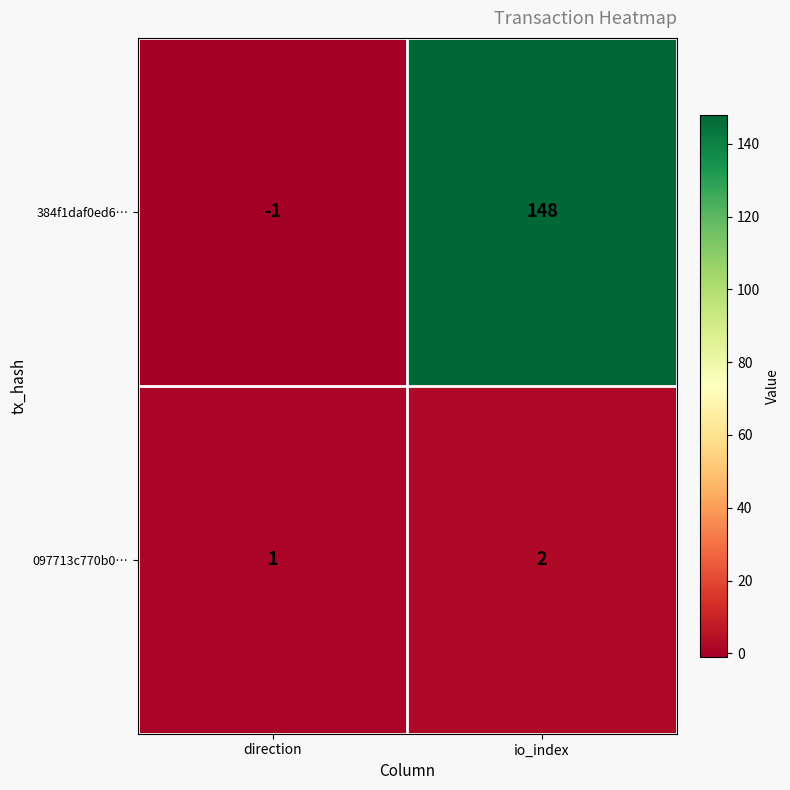

Reading left to right, what are all the values shown in this chart?

384f1daf0ed6…: direction=-1	io_index=148
097713c770b0…: direction=1	io_index=2